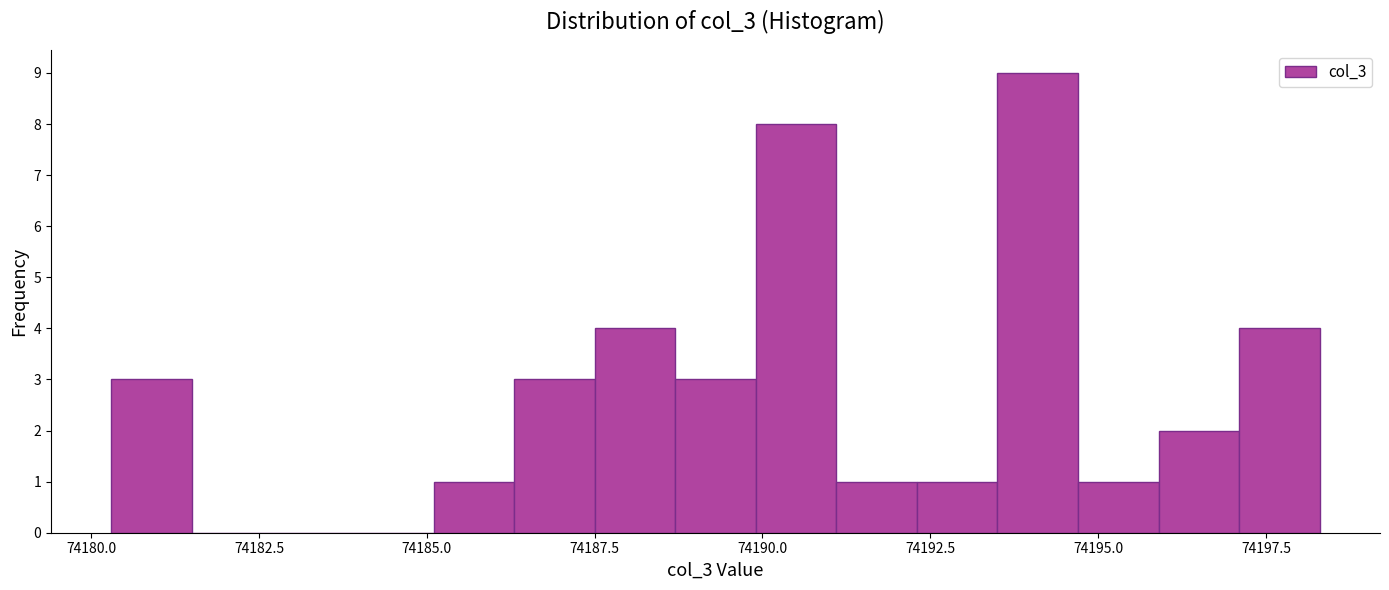

Read against the x-axis, roughly where is the centre of the tallest bar?

74194.0